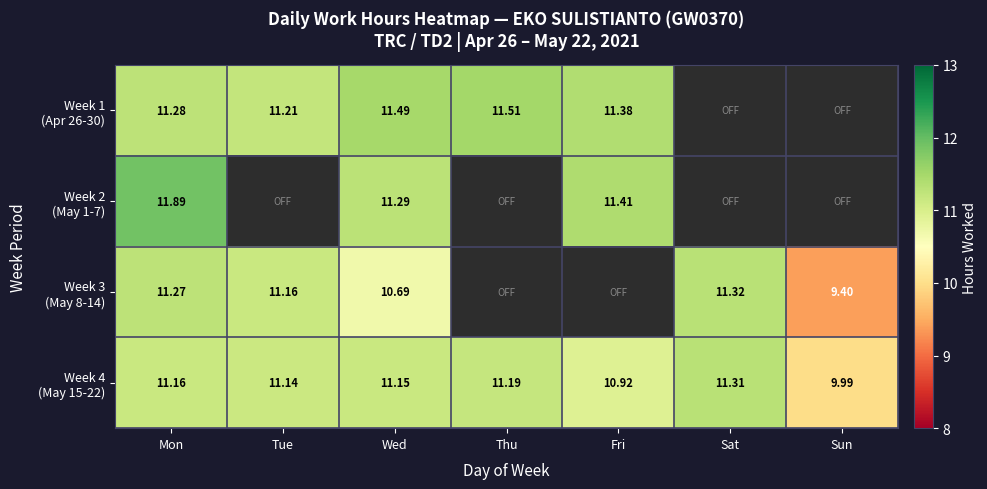

Which series changed the most between Fri and Sat?

Week 4 (May 15-22)